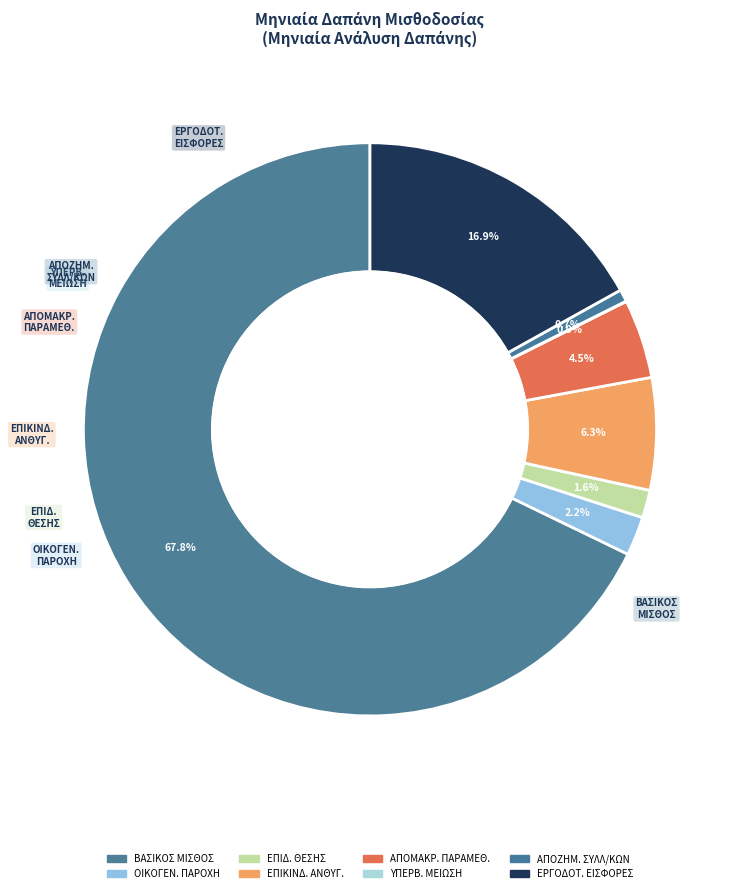

To the nearest percent, what is the difference between the largest and smallest slice percentages?

68%